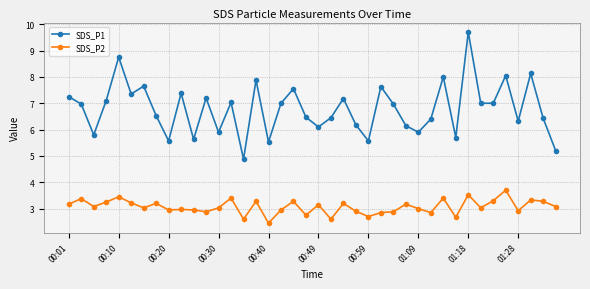

Does the chart have visible grid lines?

Yes